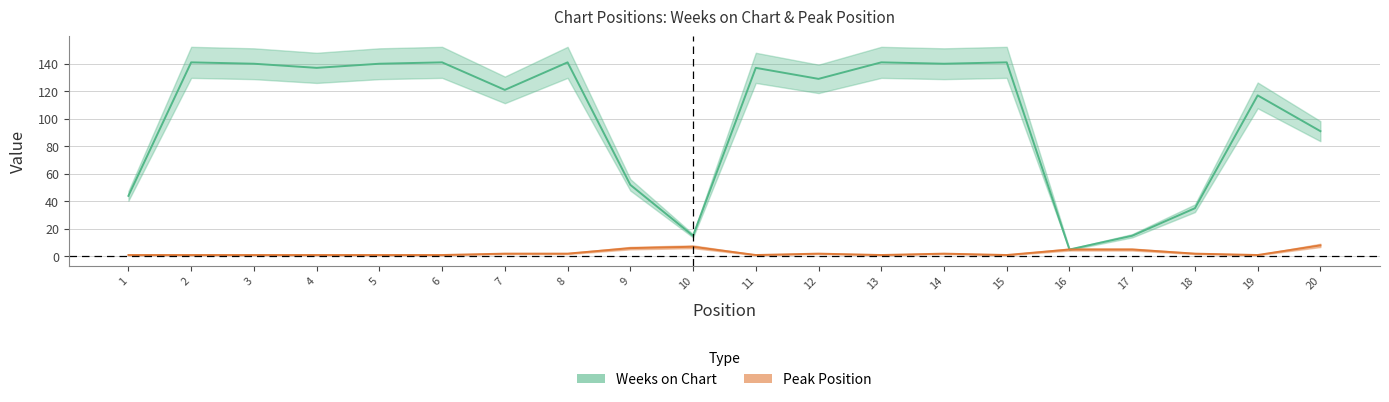

Is it true that Peak Position equals 11 at 9?

False